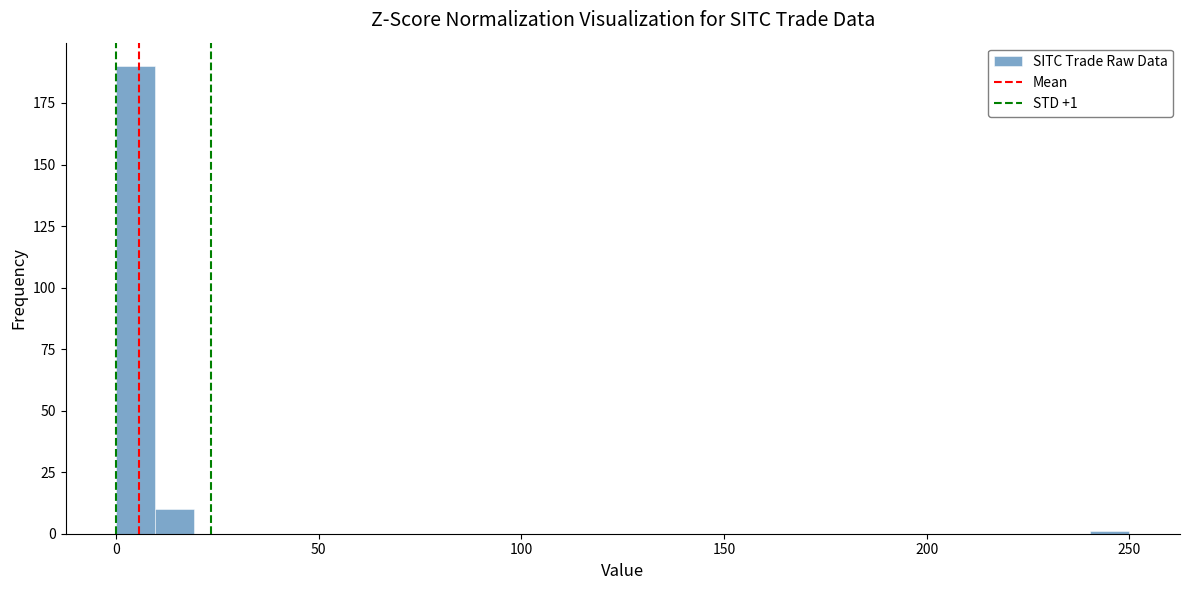

Read against the x-axis, roughly where is the centre of the tallest bar?

5